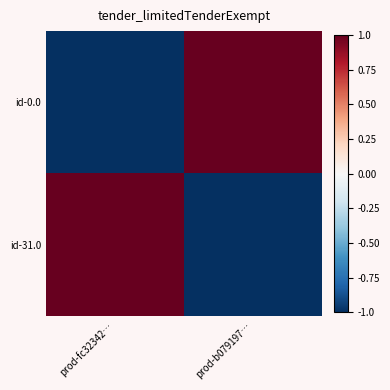

How many categories are shown in the chart?

2